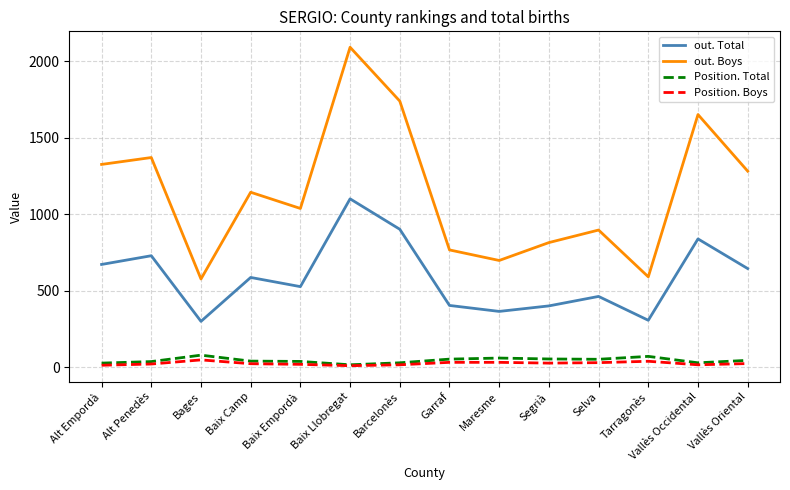

What is the smallest value displayed?

9